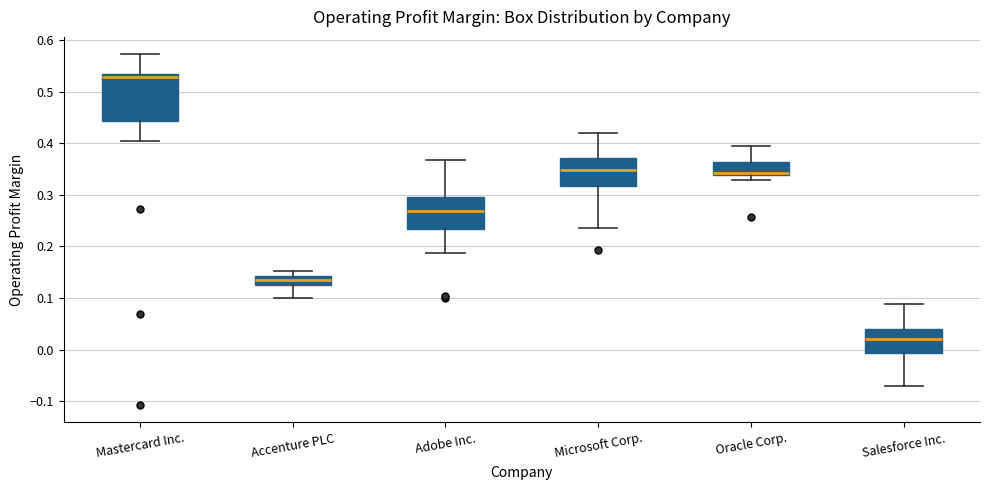

Which box is the tallest, from its lower edge to its upper edge?

Mastercard Inc.